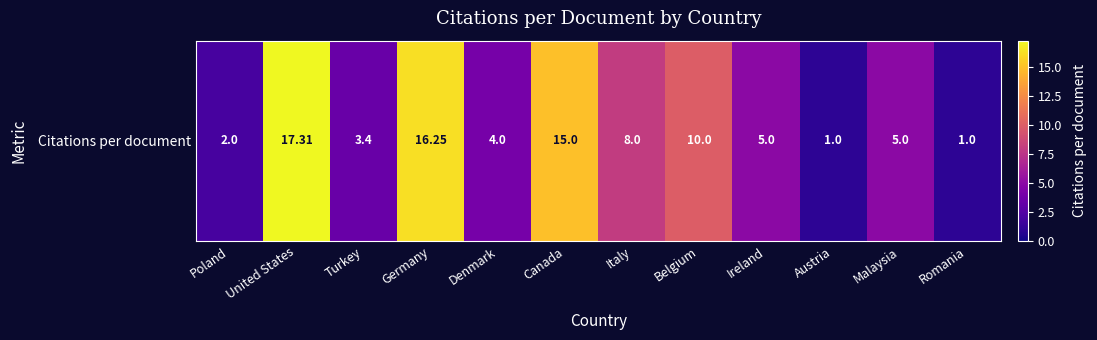

Which has a higher value, Denmark or Canada?

Canada